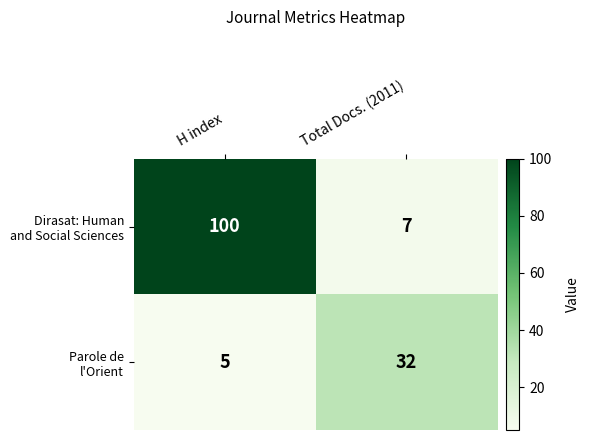

How many categories are shown in the chart?

2